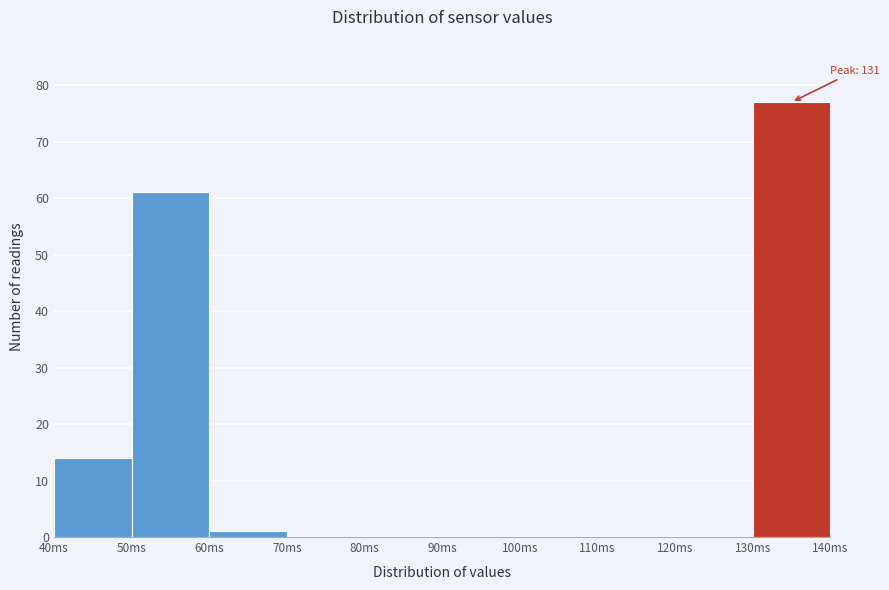

Over which range of the x-axis is the bar tallest?

130 to 140